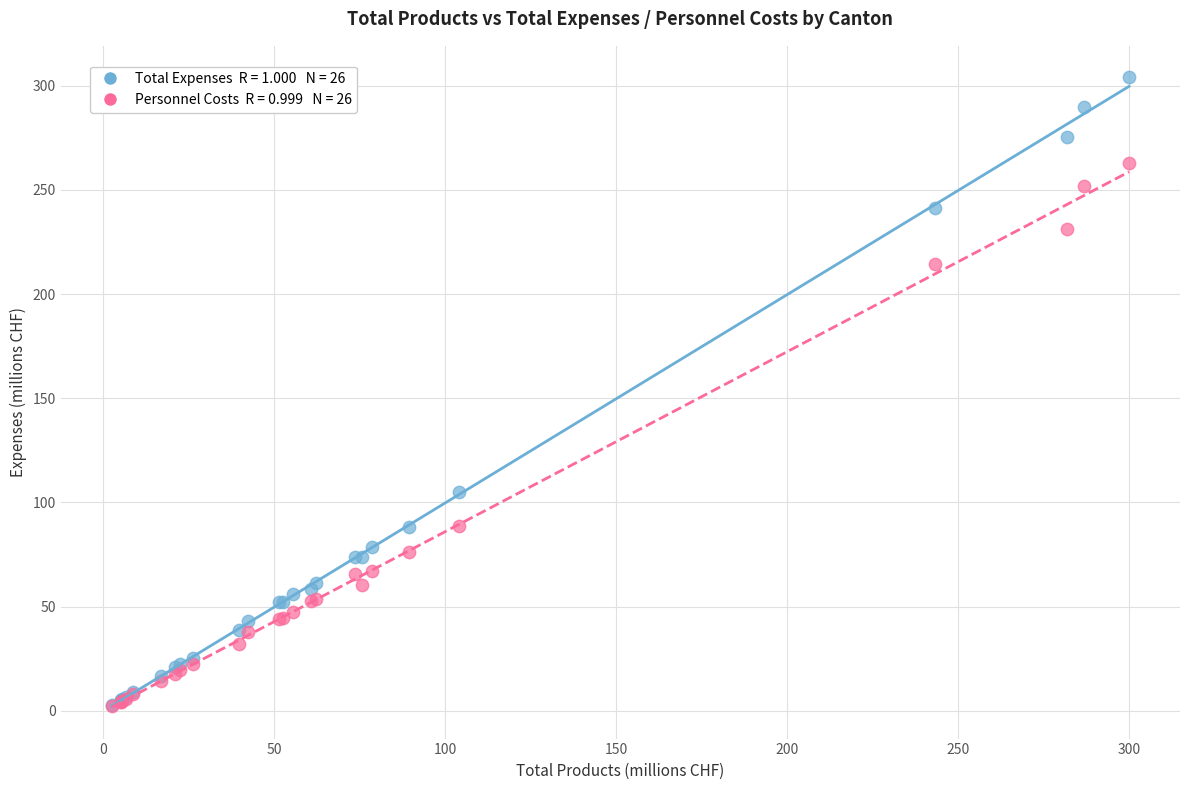

Across all series, what Y value is closest to 153?

104.9